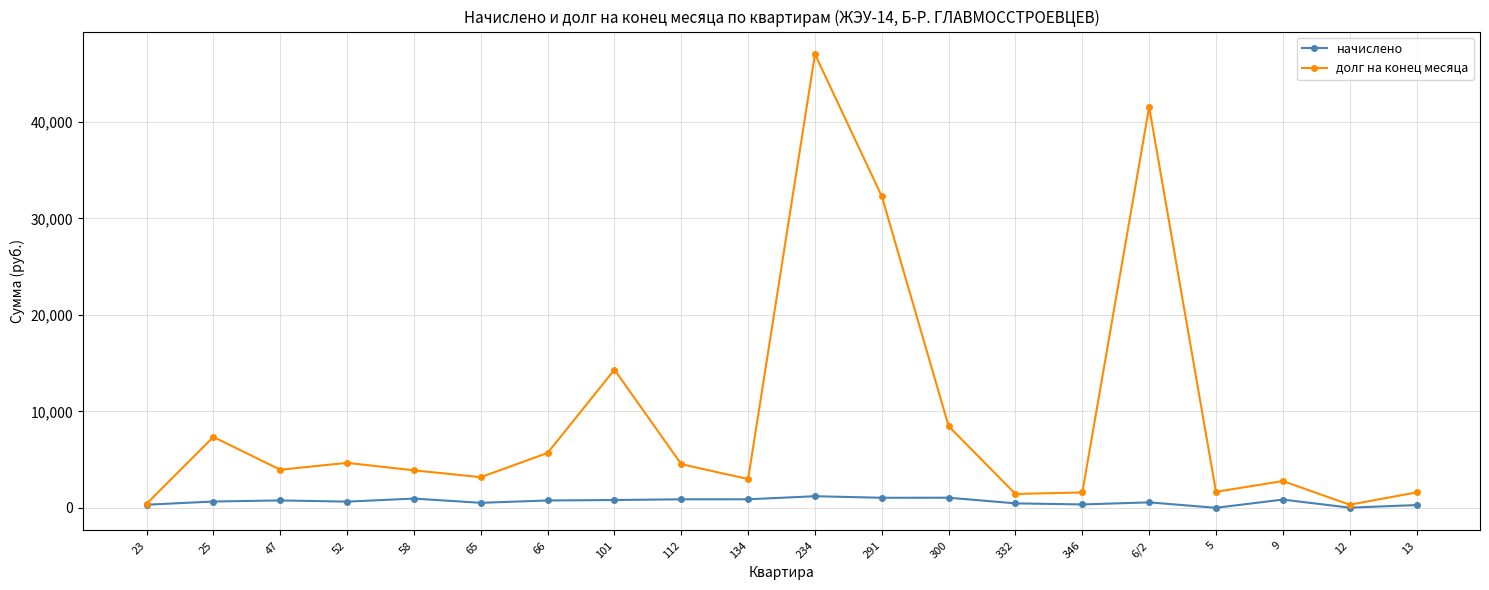

The value of долг на конец месяца at 234 is 47024.2. True or false?

True